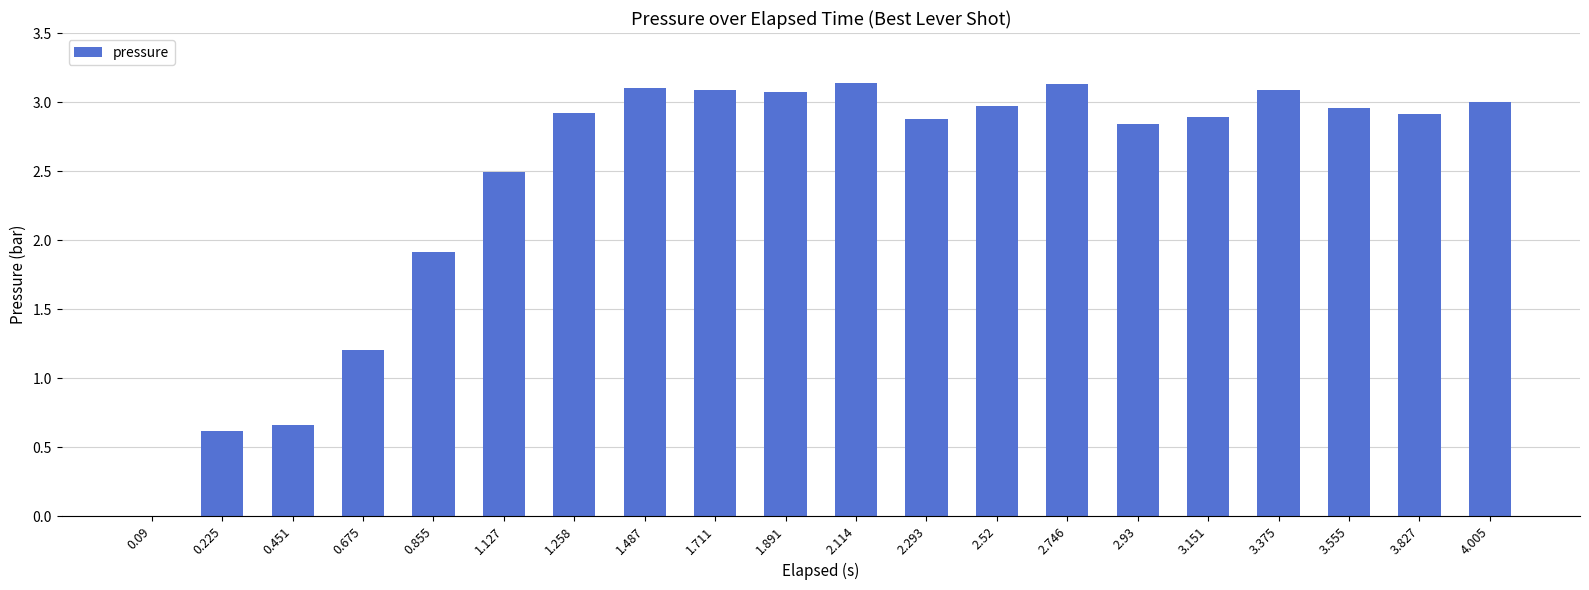

The value at 3.827 is 2.9. True or false?

True